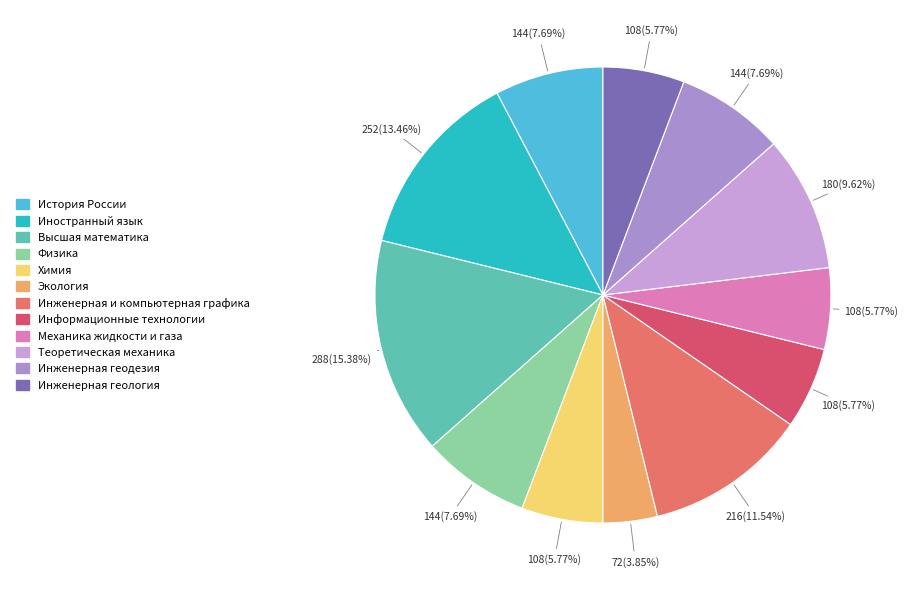

What is the smallest slice in the pie chart?

Экология